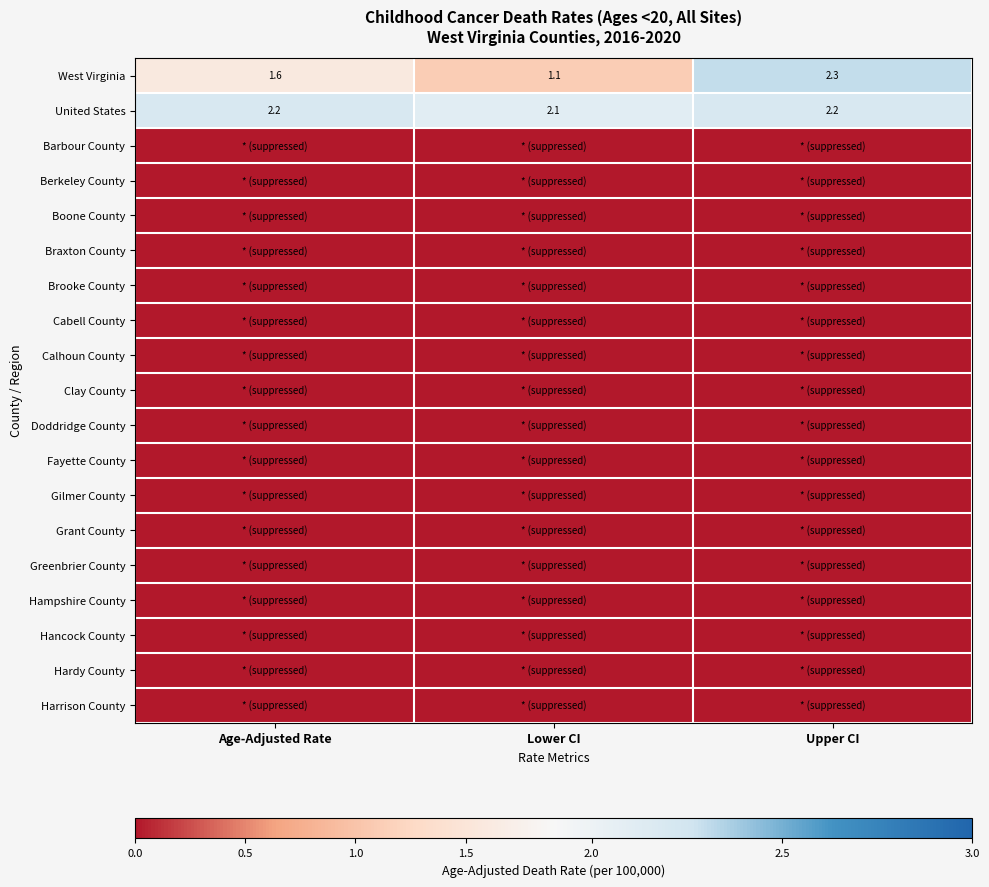

The United States series shows 3.8 at Upper CI. True or false?

False